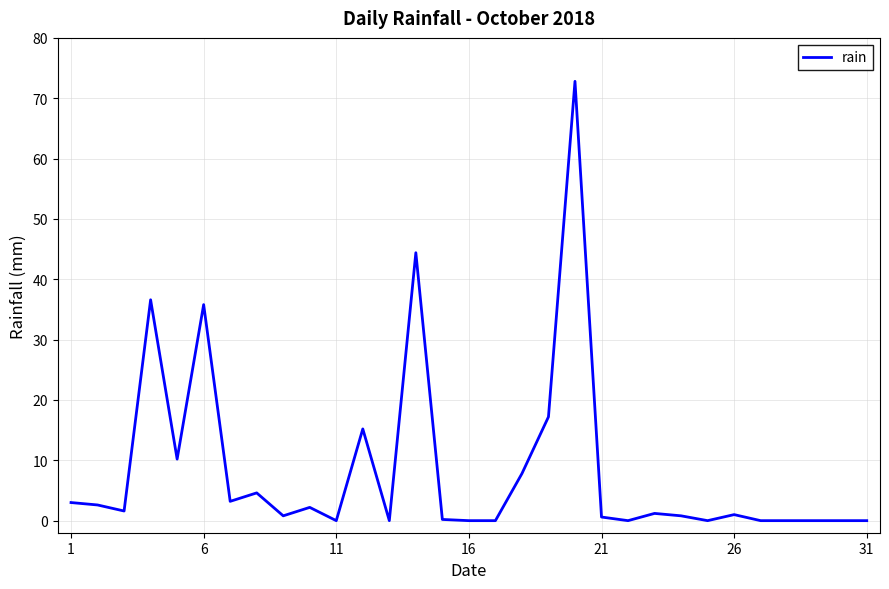

What is the greatest value displayed?

72.8